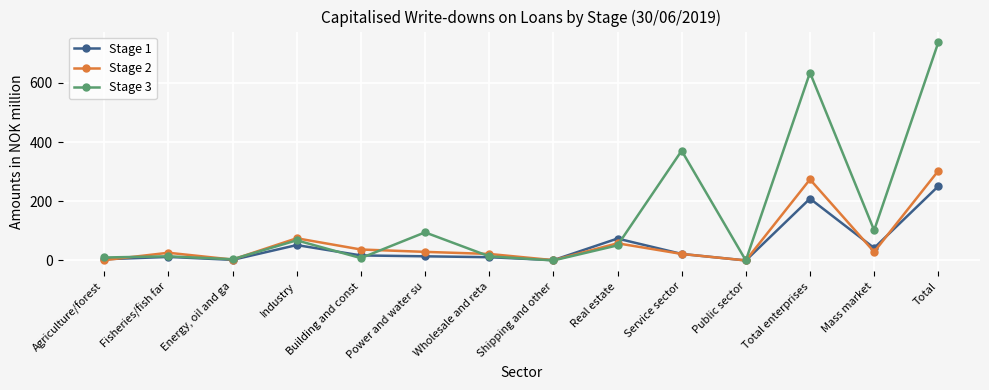

What is the spread (max minus min) of values at Total?

486